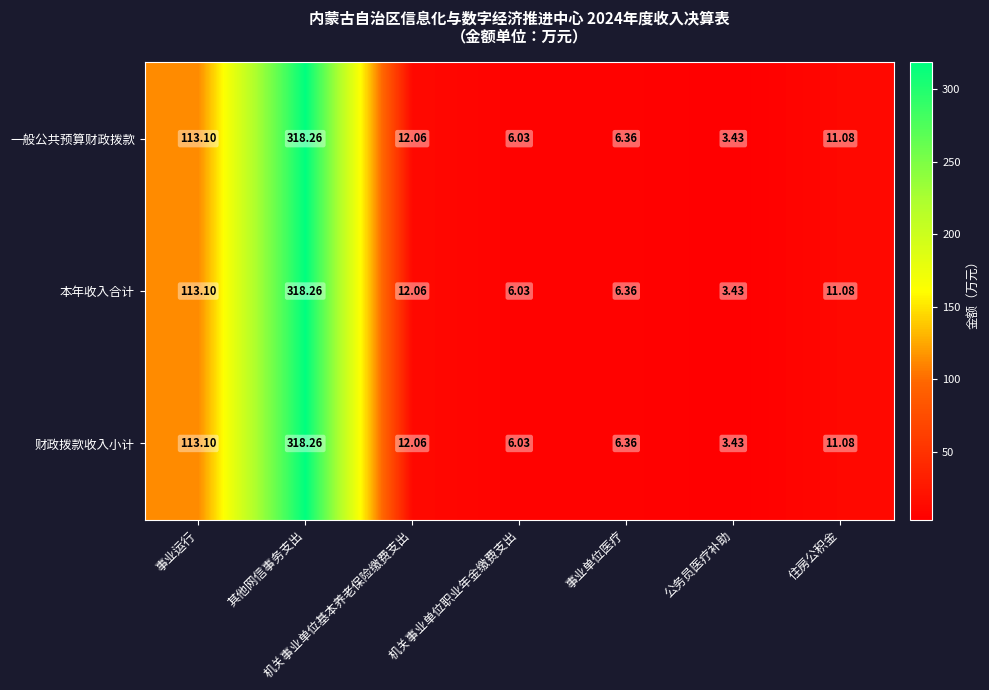

At which category is the sum across all series the highest?

其他网信事务支出